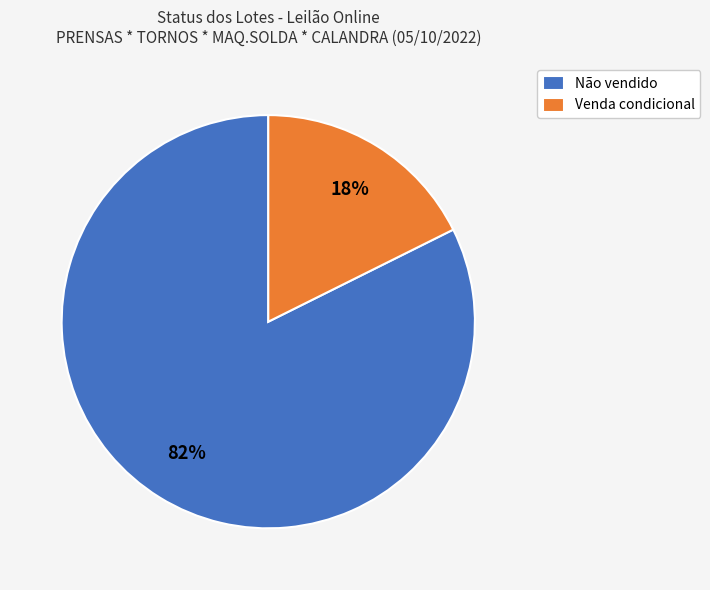

To the nearest percent, what is the combined percentage of Venda condicional and Não vendido?

100%